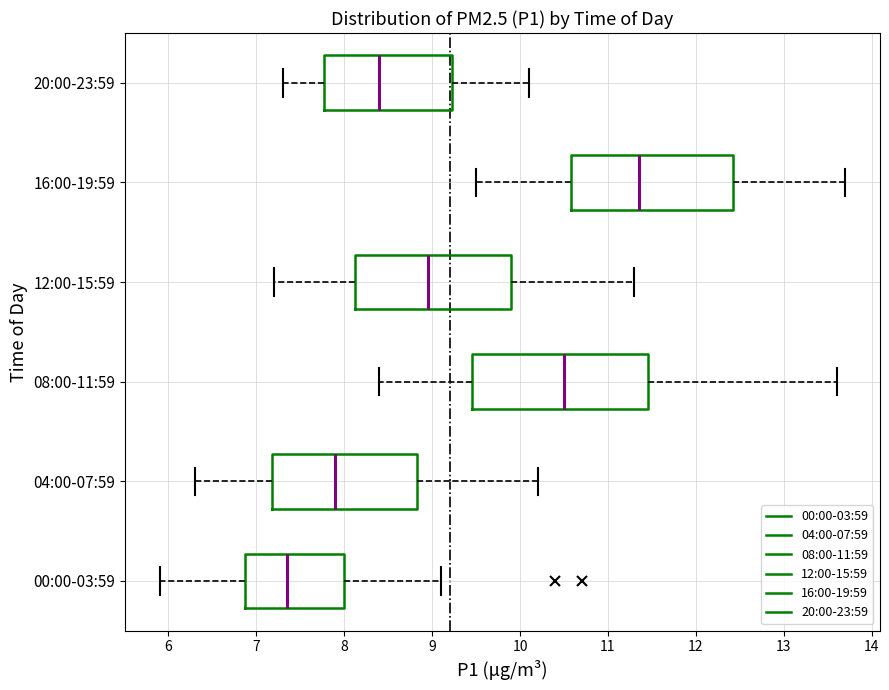

Reading bottom to top, read every box against the x-axis: the position of its median line, the range the box covers, and the ends of its whiskers. The values are not printed on the chart, so give them approximately, as read against the axis.

00:00-03:59: median 7.4, box 6.9 to 8.0, whiskers 5.9 to 9.1
04:00-07:59: median 7.9, box 7.2 to 8.8, whiskers 6.3 to 10.2
08:00-11:59: median 10.5, box 9.5 to 11.5, whiskers 8.4 to 13.6
12:00-15:59: median 9.0, box 8.1 to 9.9, whiskers 7.2 to 11.3
16:00-19:59: median 11.4, box 10.6 to 12.4, whiskers 9.5 to 13.7
20:00-23:59: median 8.4, box 7.8 to 9.2, whiskers 7.3 to 10.1